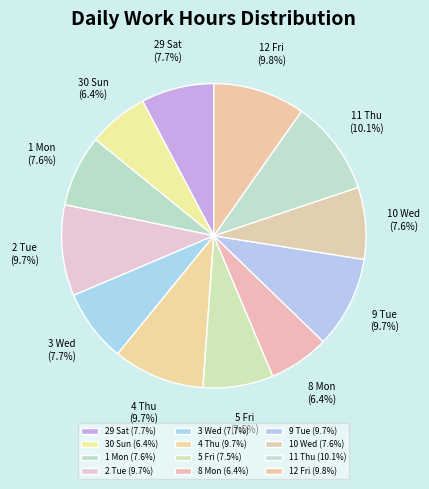

Does 8 Mon (6.4%) represent more than half of the total?

No